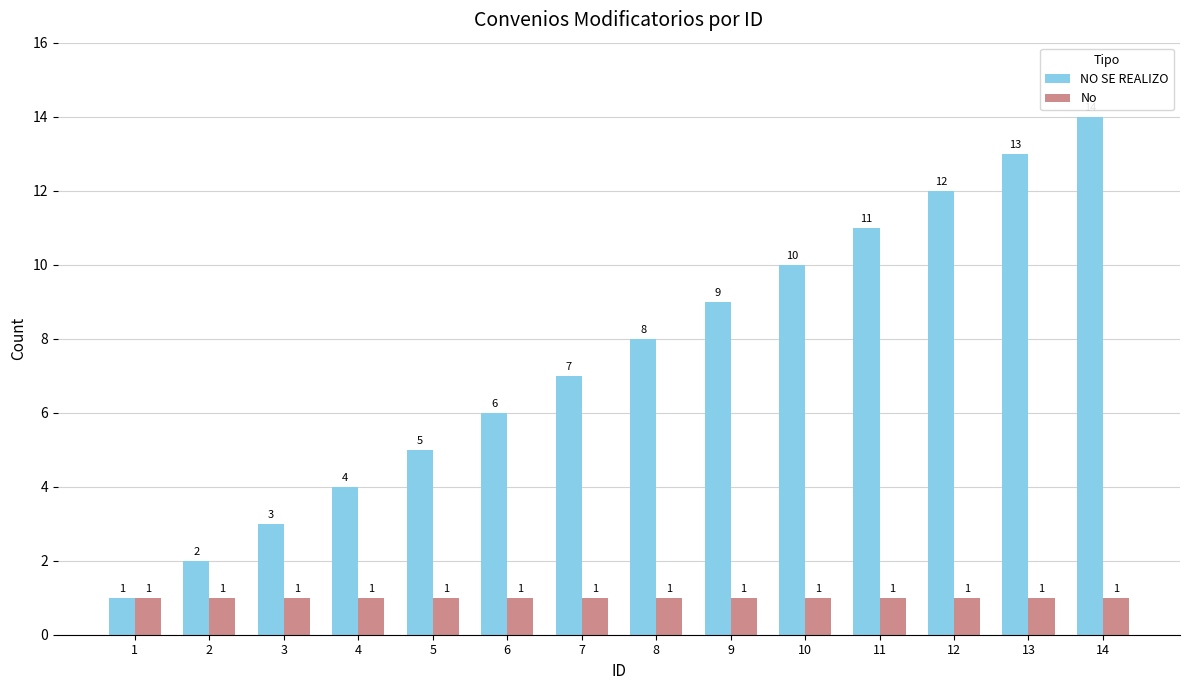

Rank the series at 5 from lowest to highest value.

No, NO SE REALIZO